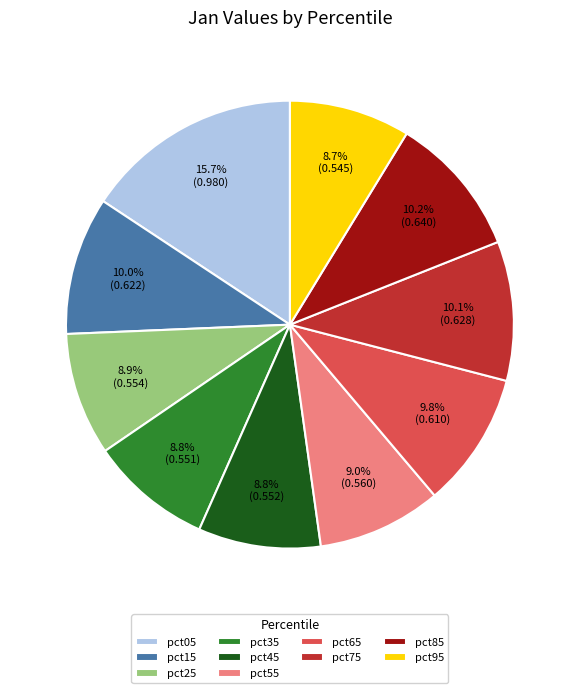

Is there any slice that represents more than half of the pie?

No